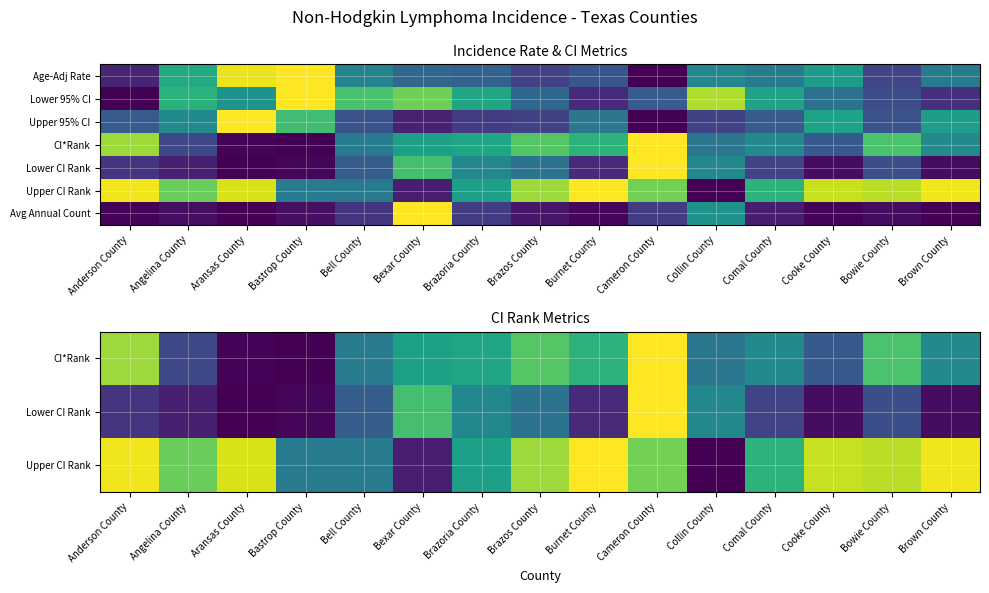

What is the difference between the highest and lowest values at Aransas County?

0.9